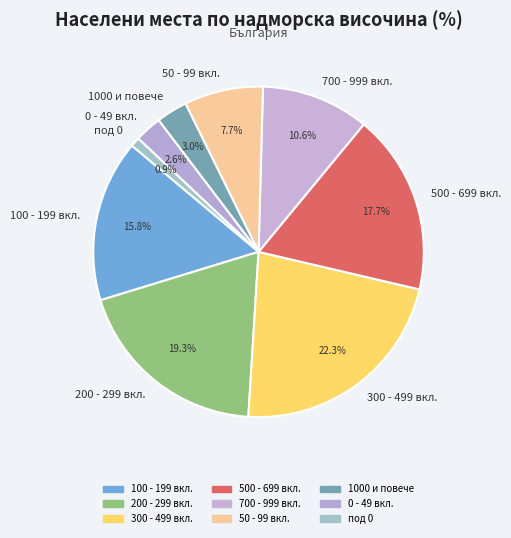

Combined, do под 0 and 0 - 49 вкл. account for over 50%?

No